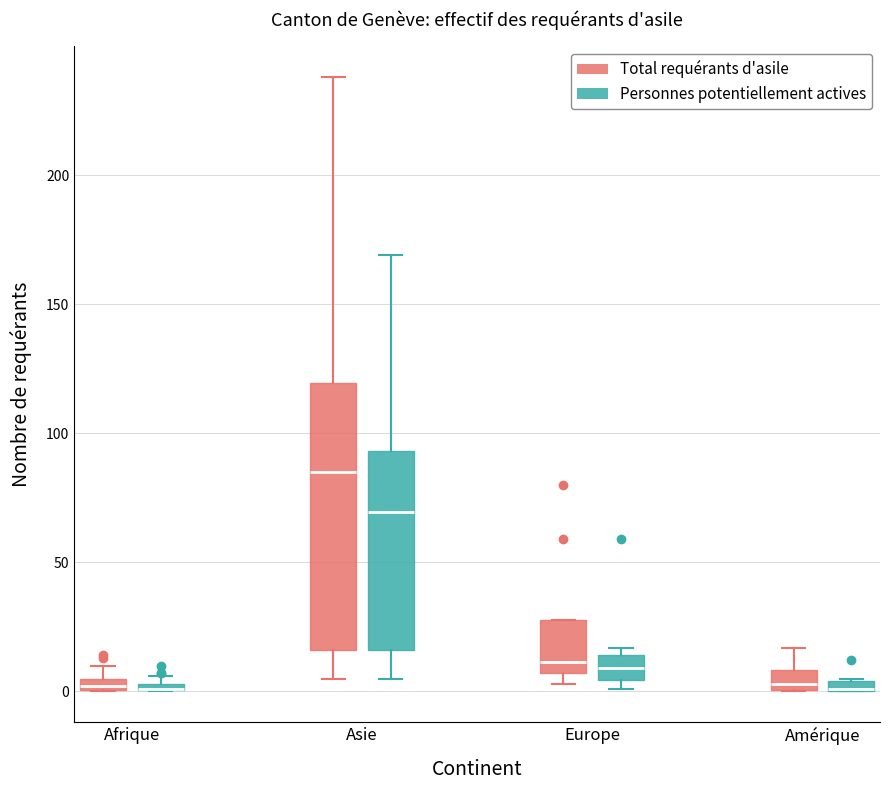

Which box is the tallest, from its lower edge to its upper edge?

Asie (Total requérants d'asile)